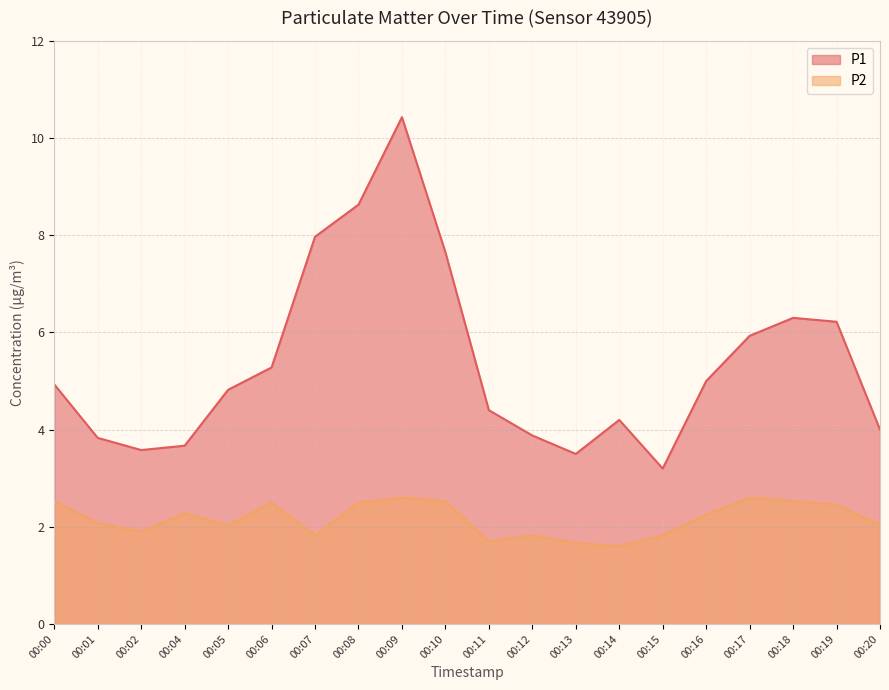

Which series has the largest range (max minus min)?

P1